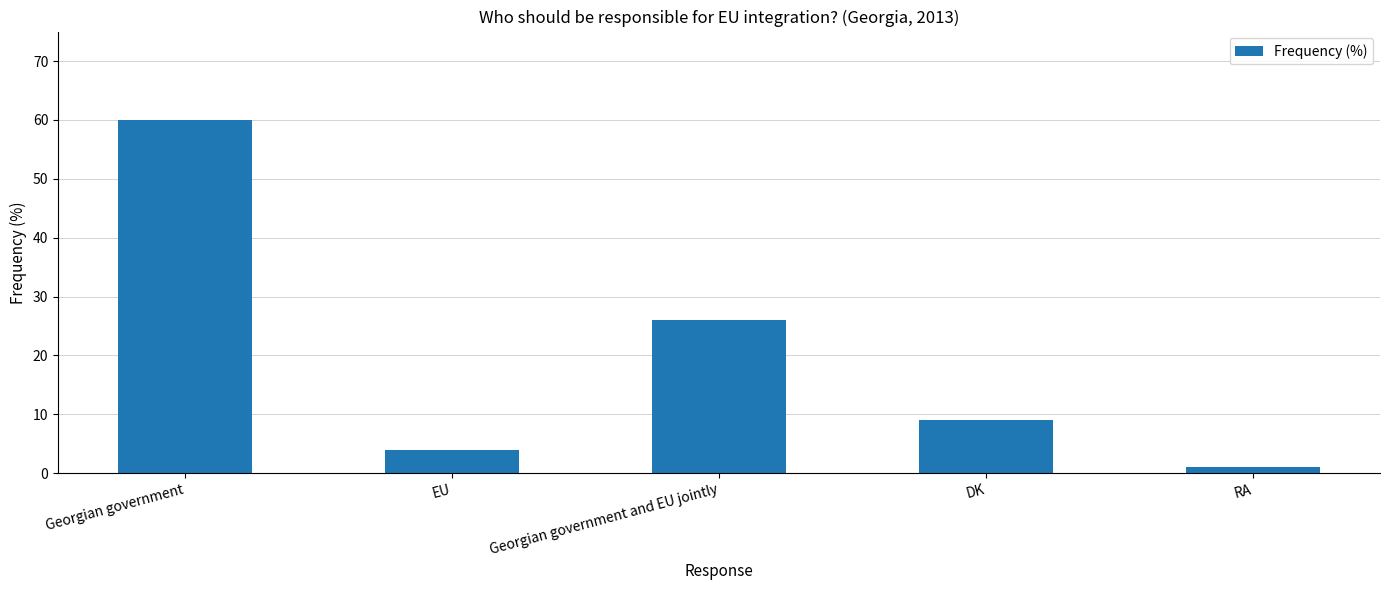

What is the difference between the maximum and minimum values?

59